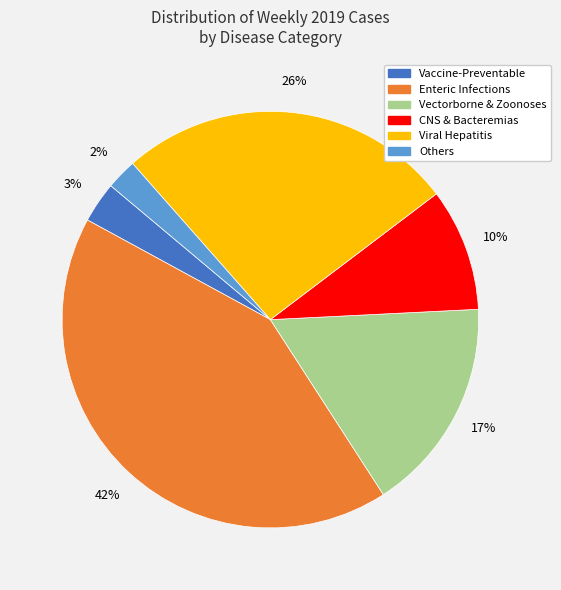

Does any single category account for the majority?

No